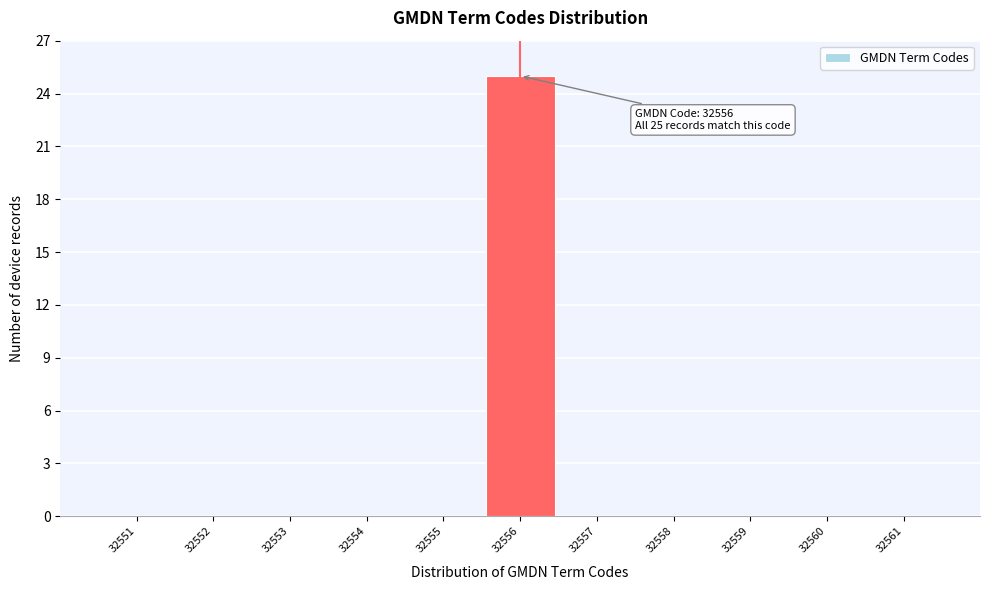

Over which range of the x-axis is the bar tallest?

32555.5 to 32556.5